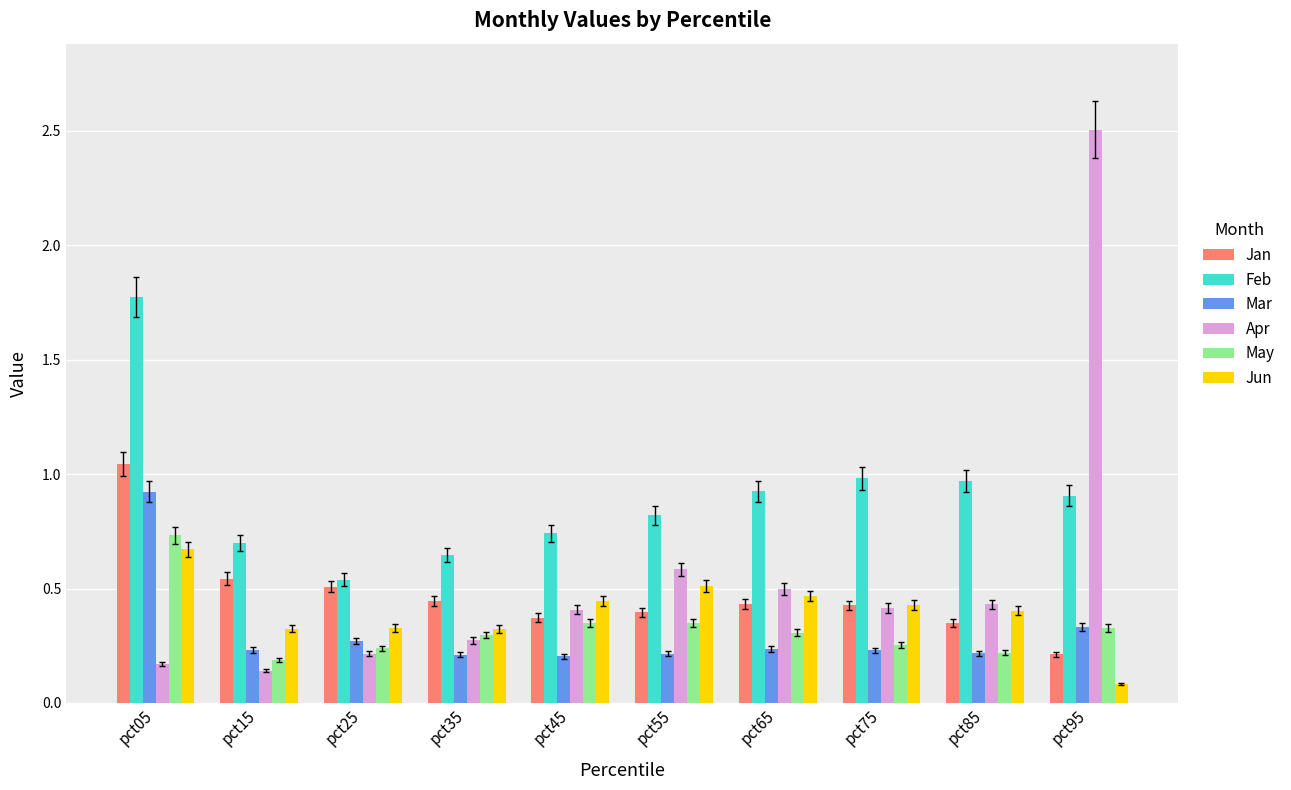

Which category has the highest value across all series?

pct95